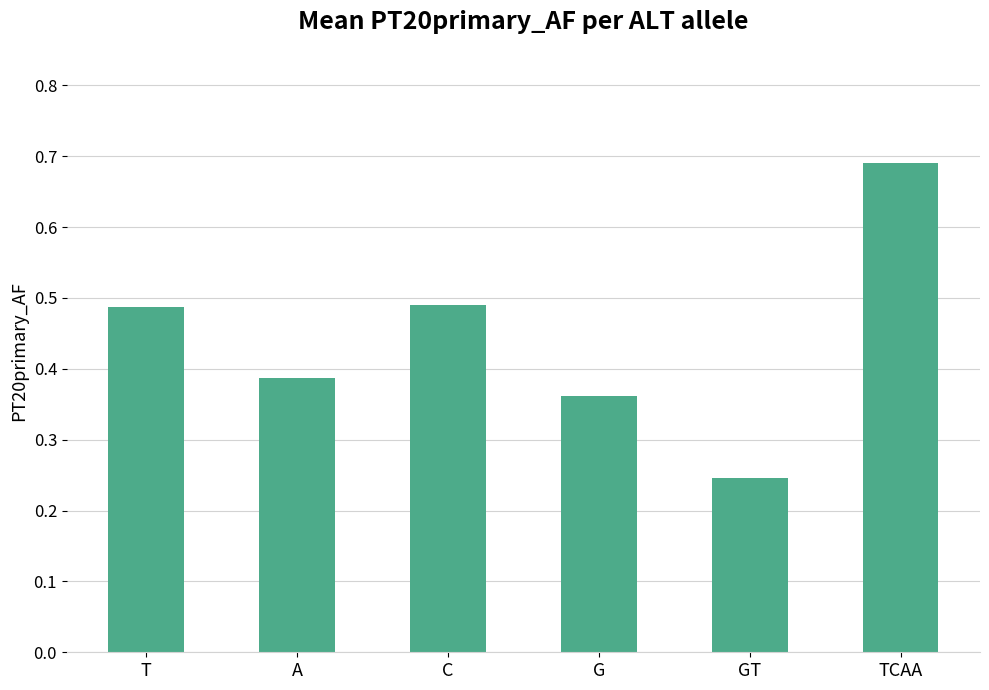

What is the label of the 2nd bar from the right?

GT